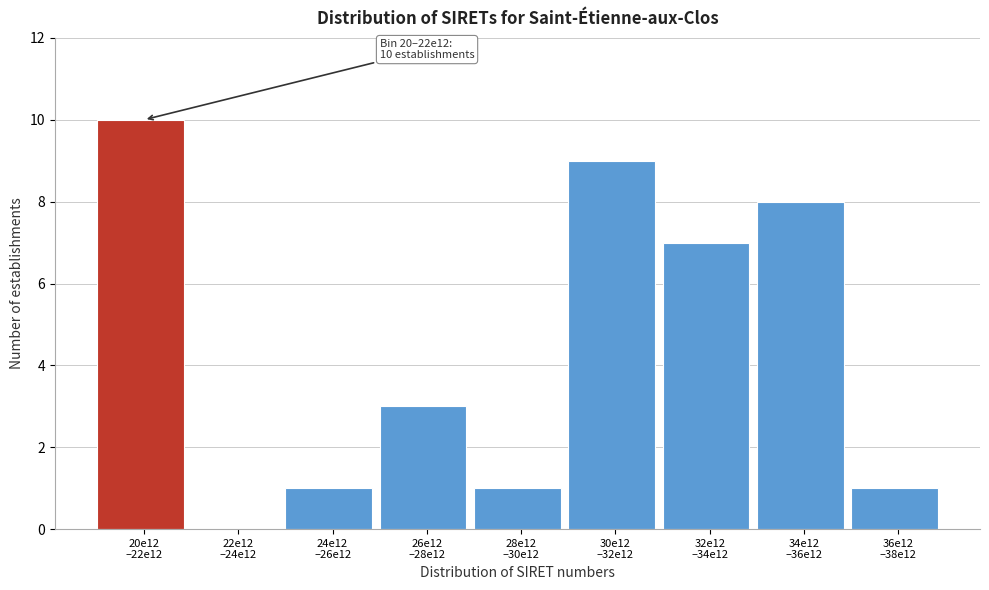

What is the maximum value shown in the chart?

10